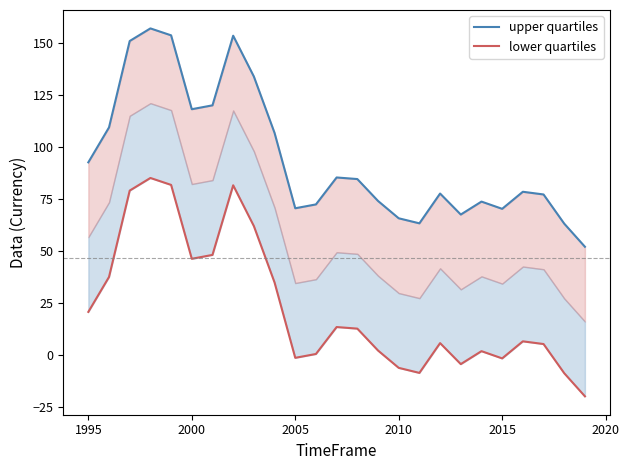

Is it true that lower quartiles equals 3.4 at 21?

False